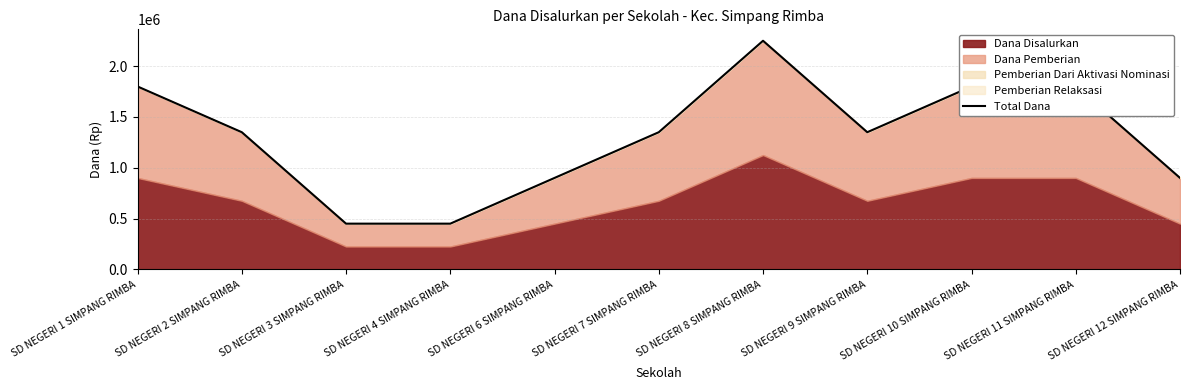

Does the chart display data point markers on the line(s)?

No